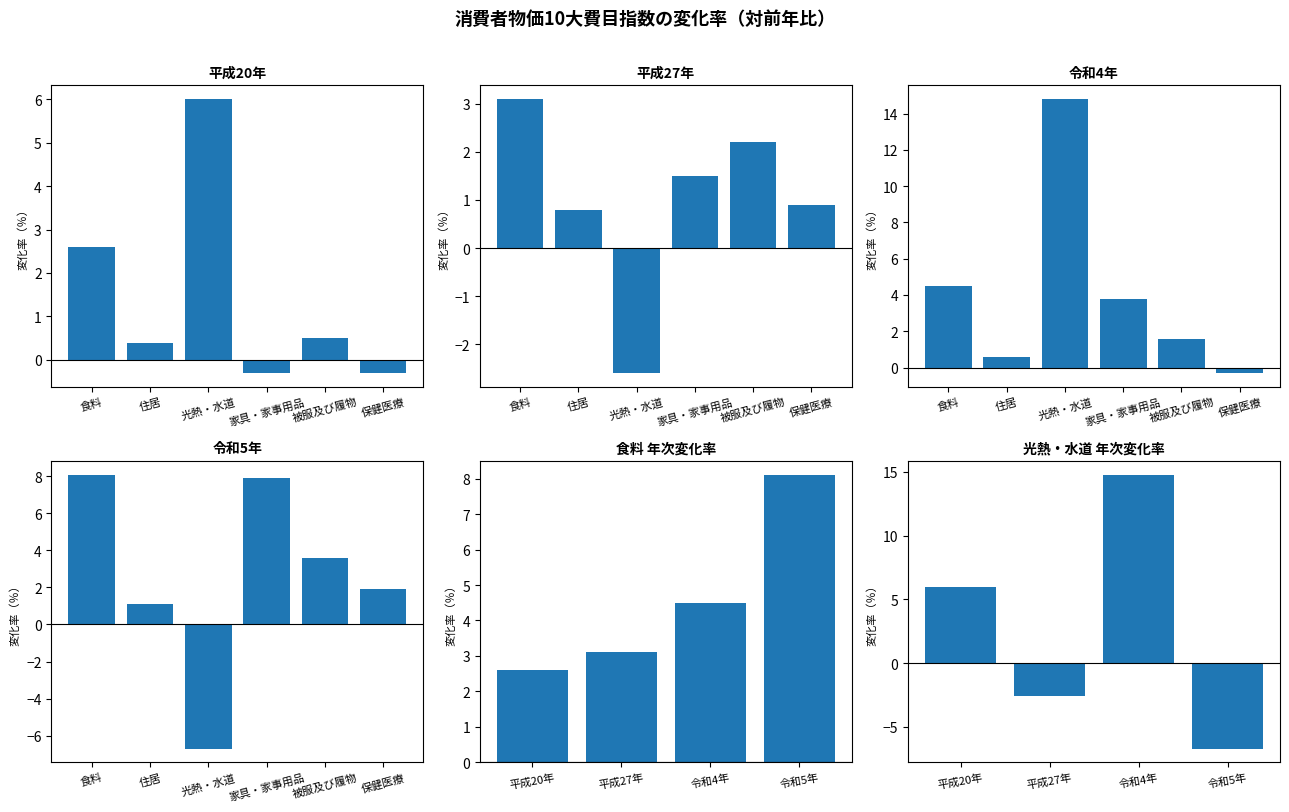

How many distinct data groups are displayed?

4